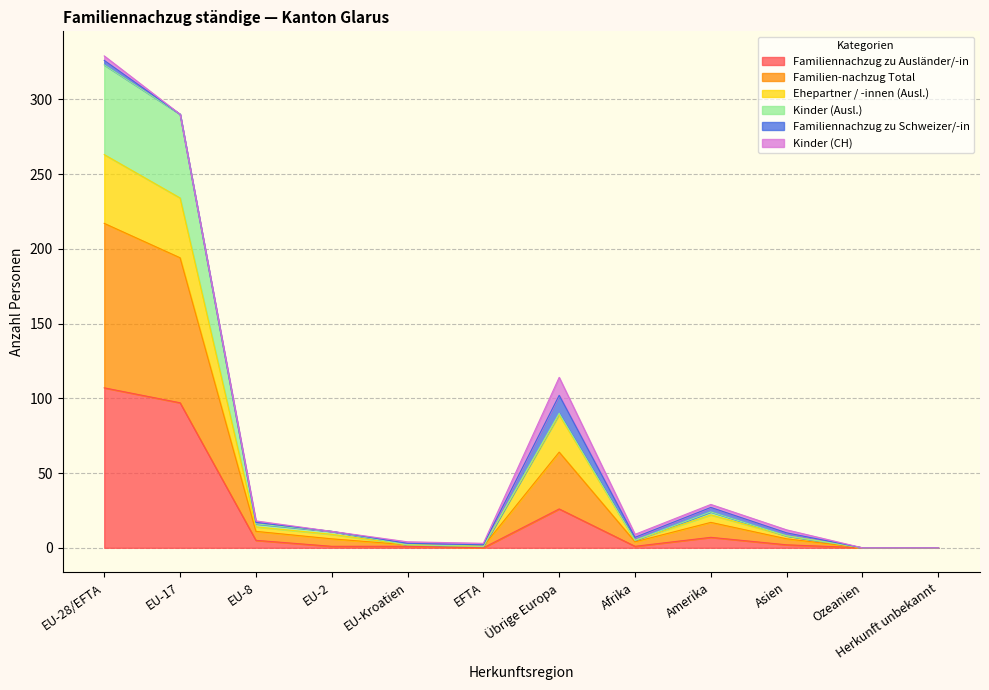

How many lines are shown in the chart?

6